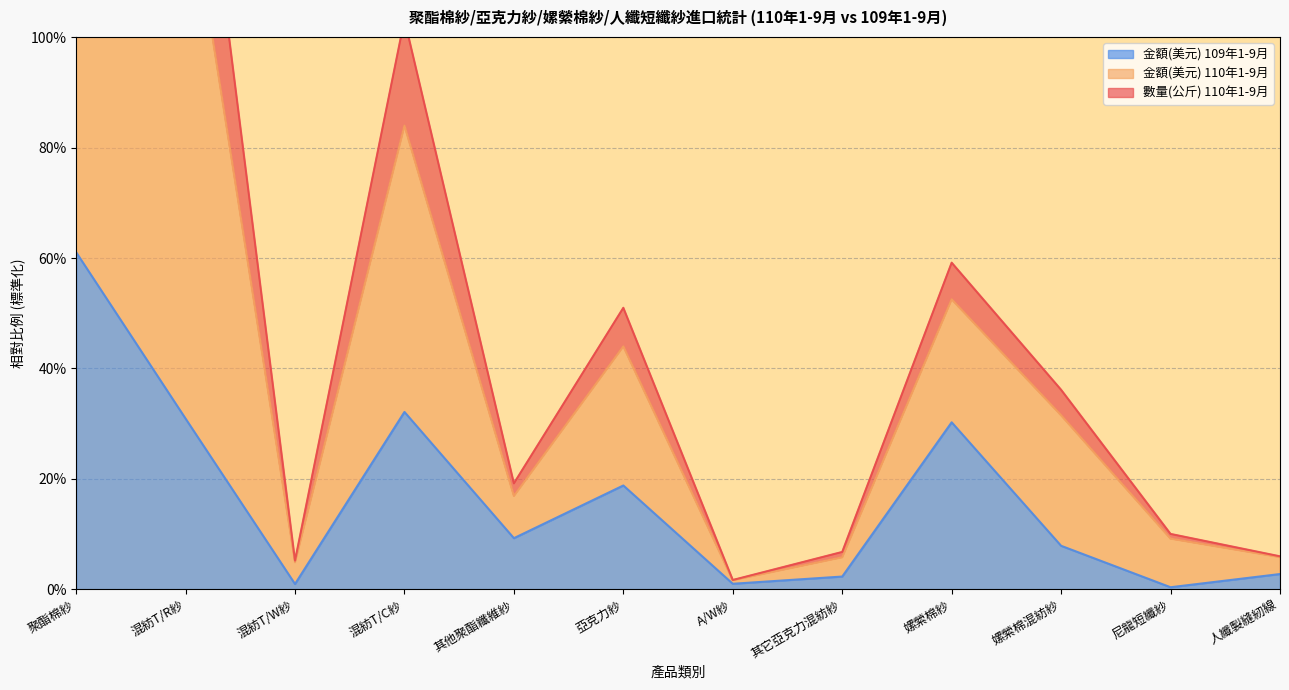

How many interior local peaks does the 金額(美元) 109年1-9月 series have?

3